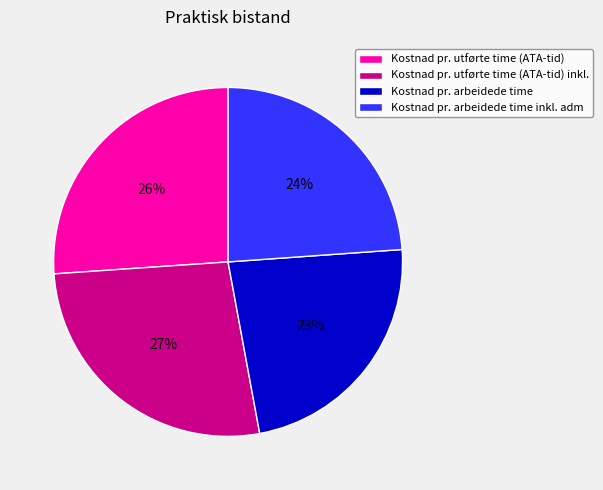

Which slice is the largest?

Kostnad pr. utførte time (ATA-tid) inkl.